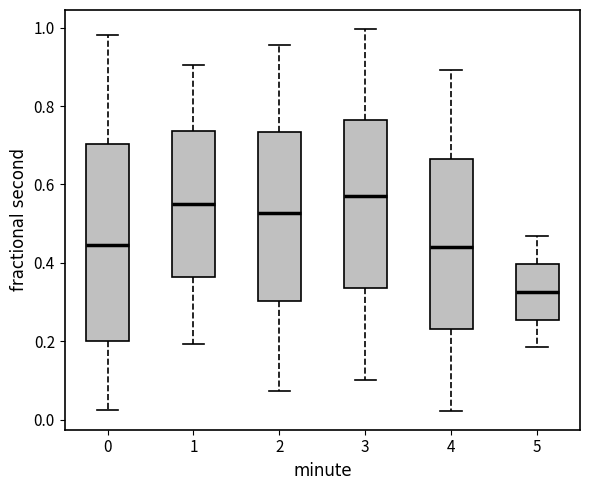

Comparing the boxes themselves (not the whiskers), which one is the tallest?

0